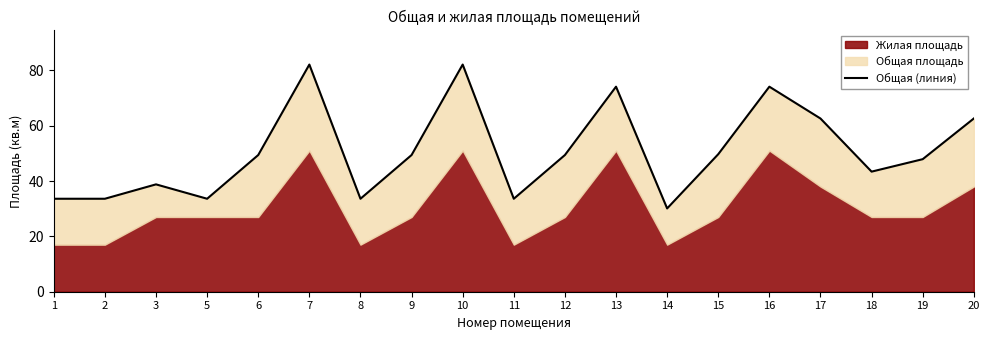

True or false: the data shows 49.4 at 12.

True